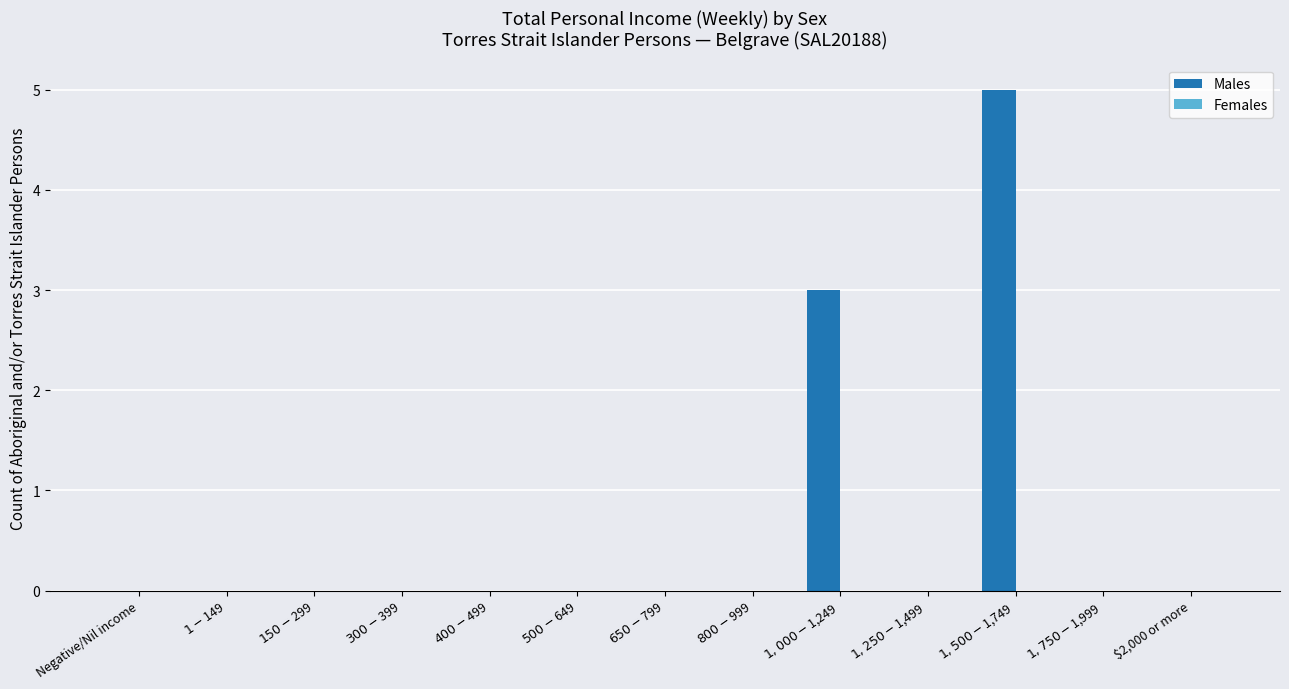

What is the maximum value shown in the chart?

5